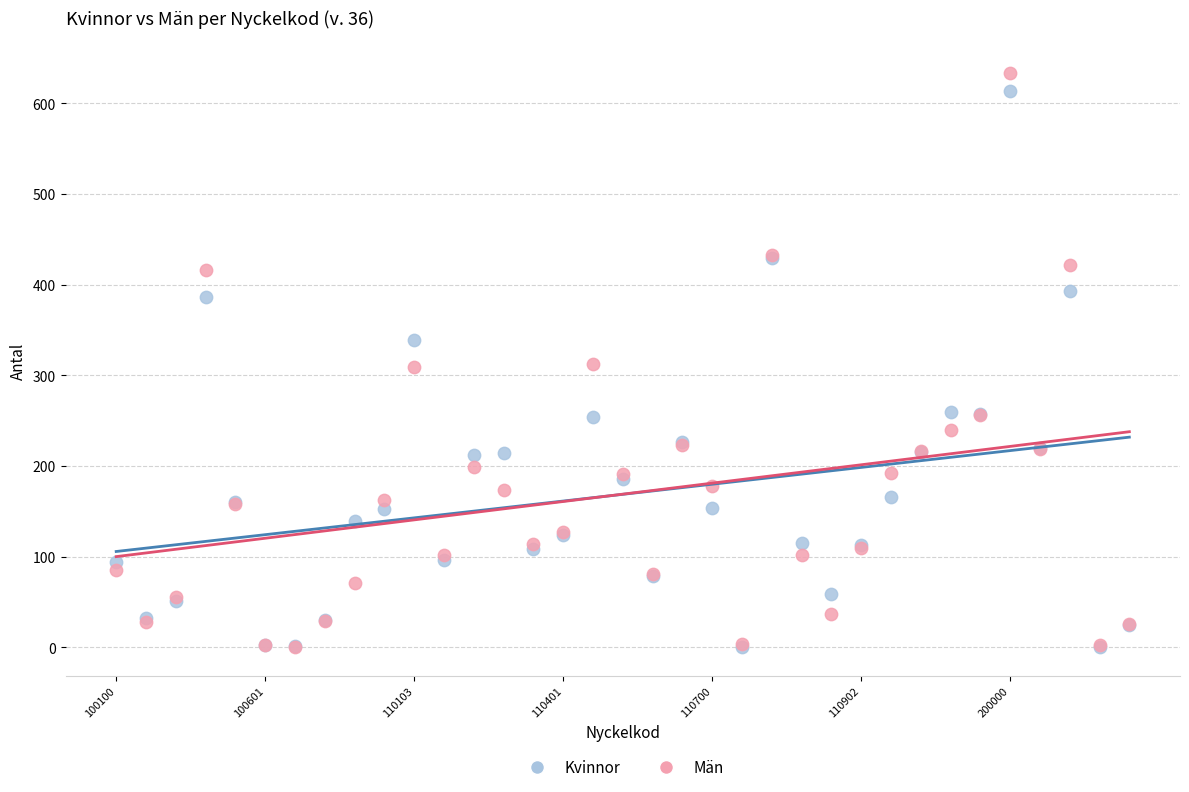

What are all the series names shown in the legend?

Kvinnor, Män